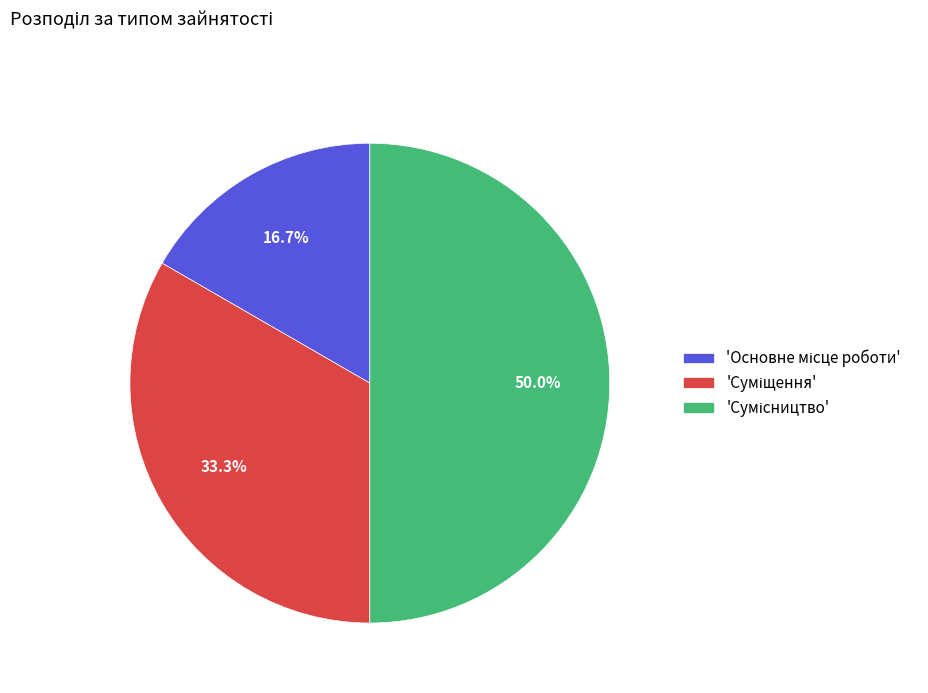

How many segments does this pie chart have?

3